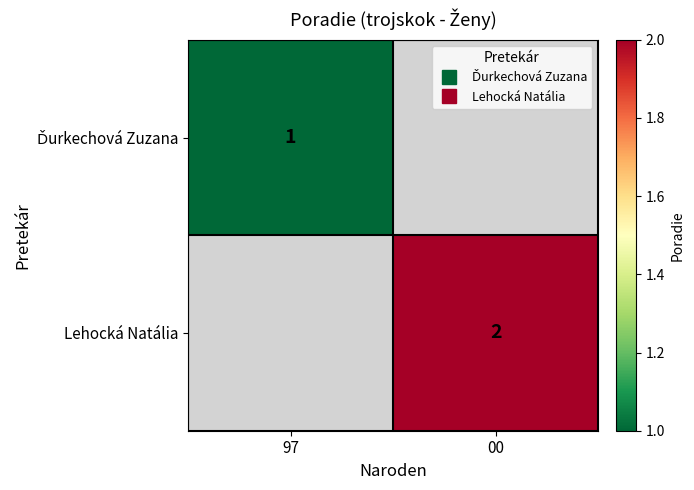

The value of Lehocká Natália at 00 is 2.0. True or false?

True